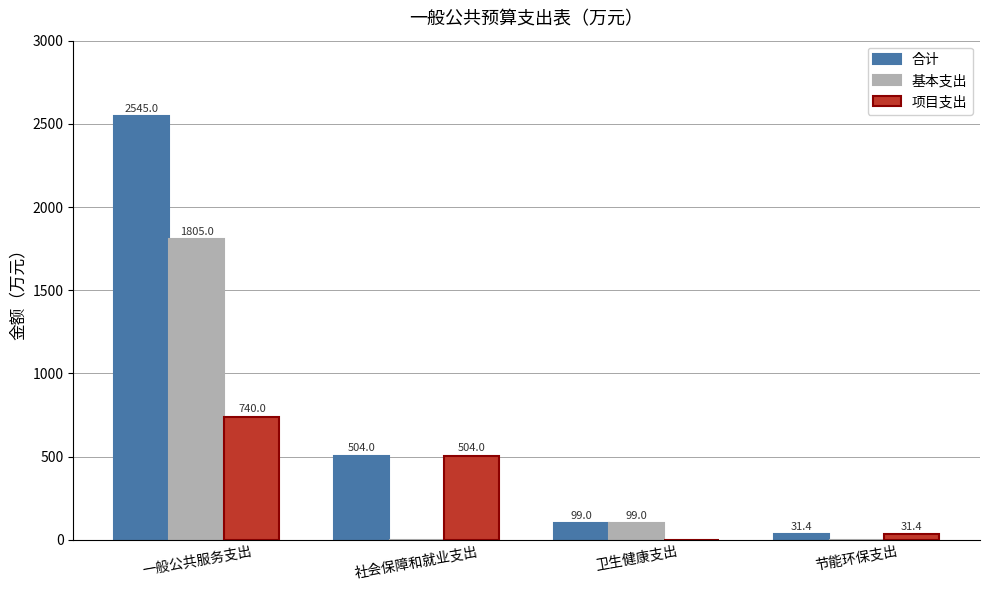

The value of 合计 at 一般公共服务支出 is 1403.8. True or false?

False